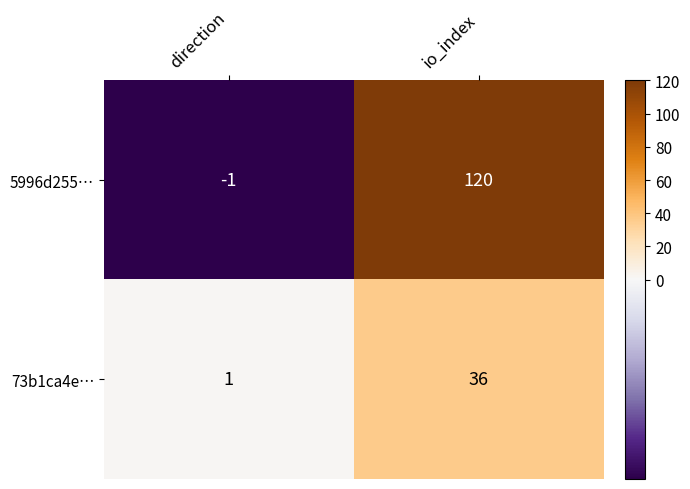

Rank the series by their average value, from lowest to highest.

73b1ca4e…, 5996d255…